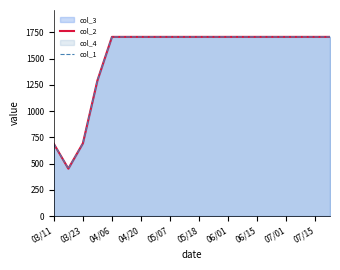

What is the maximum value shown in the chart?

1708